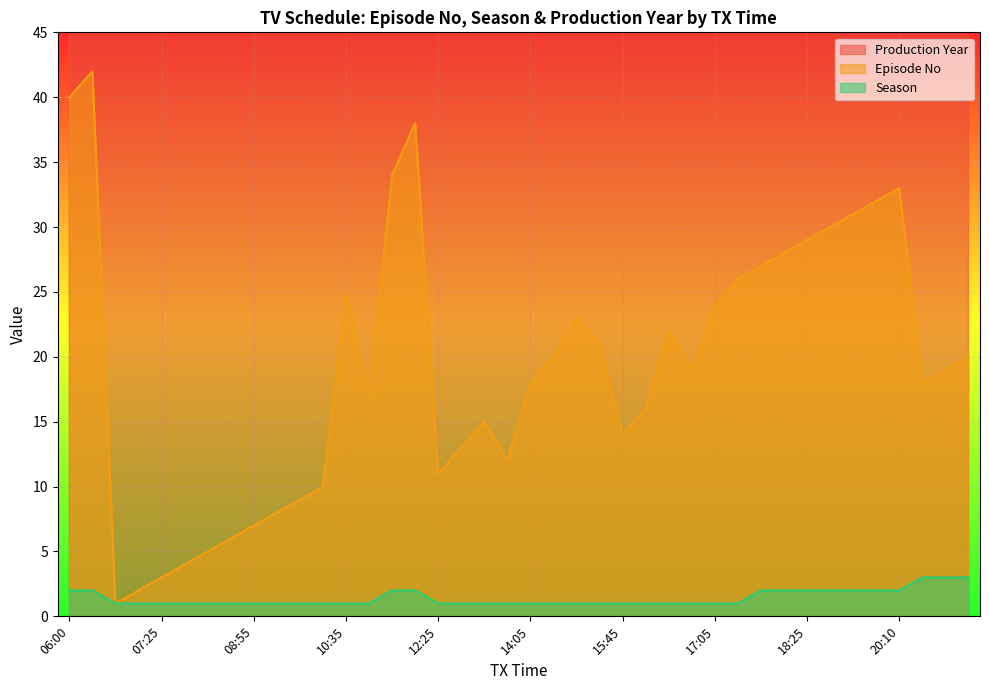

Reading left to right, list all the values displayed in this chart.

Production Year: 06:00=2018	06:20=2018	06:45=2015	07:05=2015	07:25=2015	07:45=2015	08:10=2015	08:30=2015	08:55=2015	09:20=2015	09:45=2015	10:05=2015	10:35=2015	11:00=2015	11:35=2019	12:00=2019	12:25=2015	12:45=2015	13:15=2015	13:40=2015	14:05=2015	14:30=2015	14:55=2015	15:20=2015	15:45=2015	16:05=2015	16:25=2015	16:45=2015	17:05=2015	17:25=2015	17:45=2016	18:05=2016	18:25=2016	18:55=2016	19:20=2016	19:50=2016	20:10=2016	20:45=2016	20:55=2016	21:05=2016
Episode No: 06:00=40	06:20=42	06:45=1	07:05=2	07:25=3	07:45=4	08:10=5	08:30=6	08:55=7	09:20=8	09:45=9	10:05=10	10:35=25	11:00=17	11:35=34	12:00=38	12:25=11	12:45=13	13:15=15	13:40=12	14:05=18	14:30=20	14:55=23	15:20=21	15:45=14	16:05=16	16:25=22	16:45=19	17:05=24	17:25=26	17:45=27	18:05=28	18:25=29	18:55=30	19:20=31	19:50=32	20:10=33	20:45=18	20:55=19	21:05=20
Season: 06:00=2	06:20=2	06:45=1	07:05=1	07:25=1	07:45=1	08:10=1	08:30=1	08:55=1	09:20=1	09:45=1	10:05=1	10:35=1	11:00=1	11:35=2	12:00=2	12:25=1	12:45=1	13:15=1	13:40=1	14:05=1	14:30=1	14:55=1	15:20=1	15:45=1	16:05=1	16:25=1	16:45=1	17:05=1	17:25=1	17:45=2	18:05=2	18:25=2	18:55=2	19:20=2	19:50=2	20:10=2	20:45=3	20:55=3	21:05=3